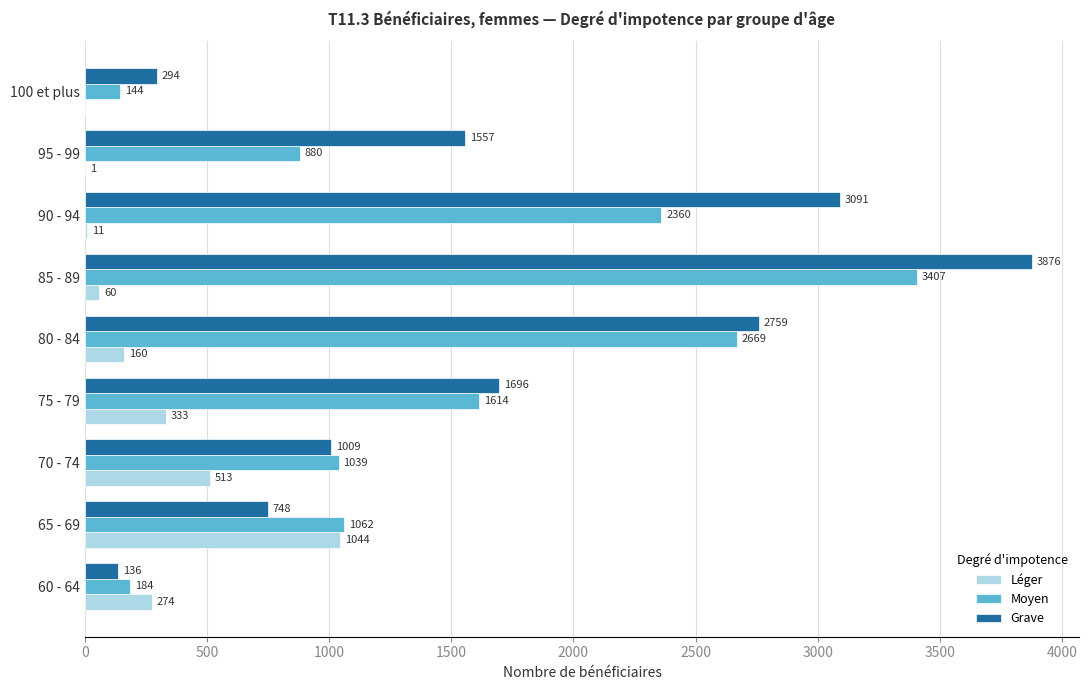

How many categories are shown in the chart?

9